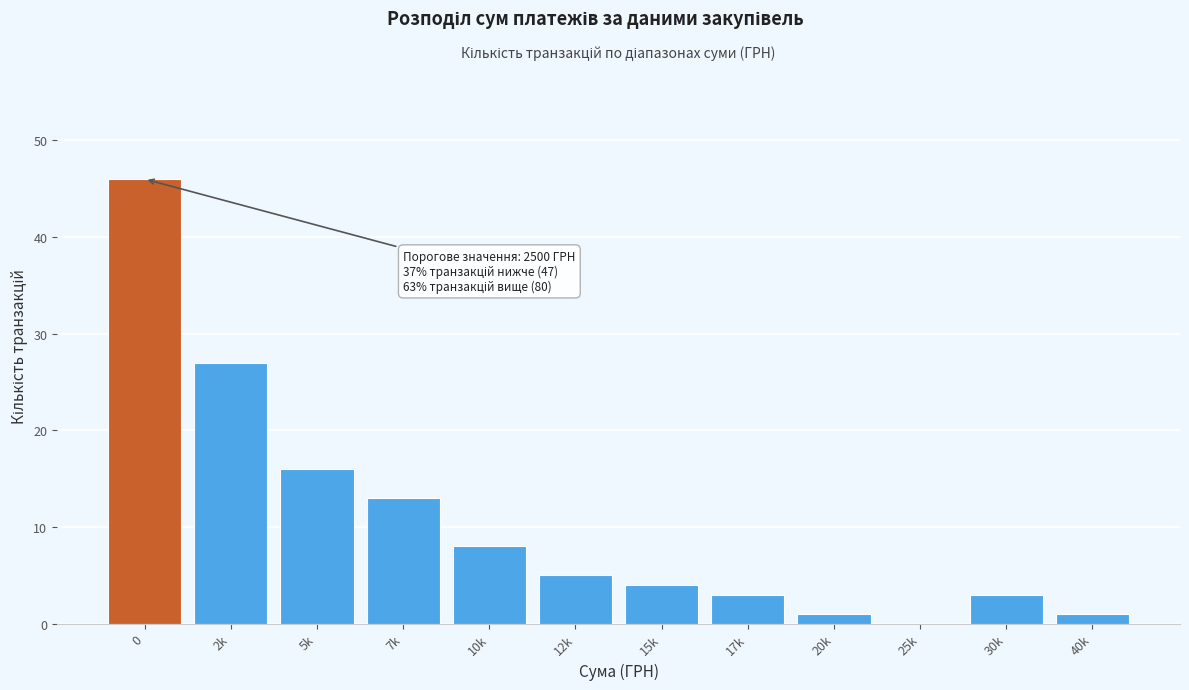

Reading left to right, transcribe all the data shown in this chart.

0=46	2k=27	5k=16	7k=13	10k=8	12k=5	15k=4	17k=3	20k=1	25k=0	30k=3	40k=1